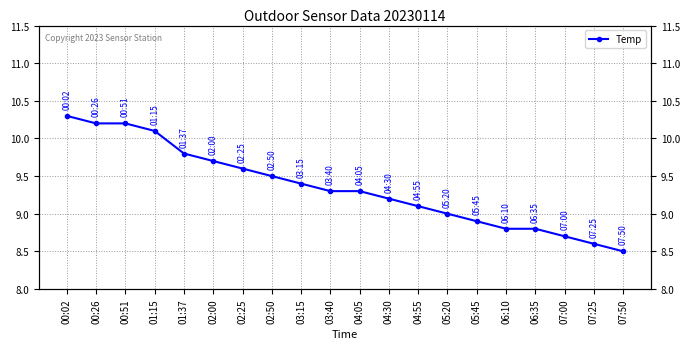

What is the difference between the second highest and minimum values?

1.7